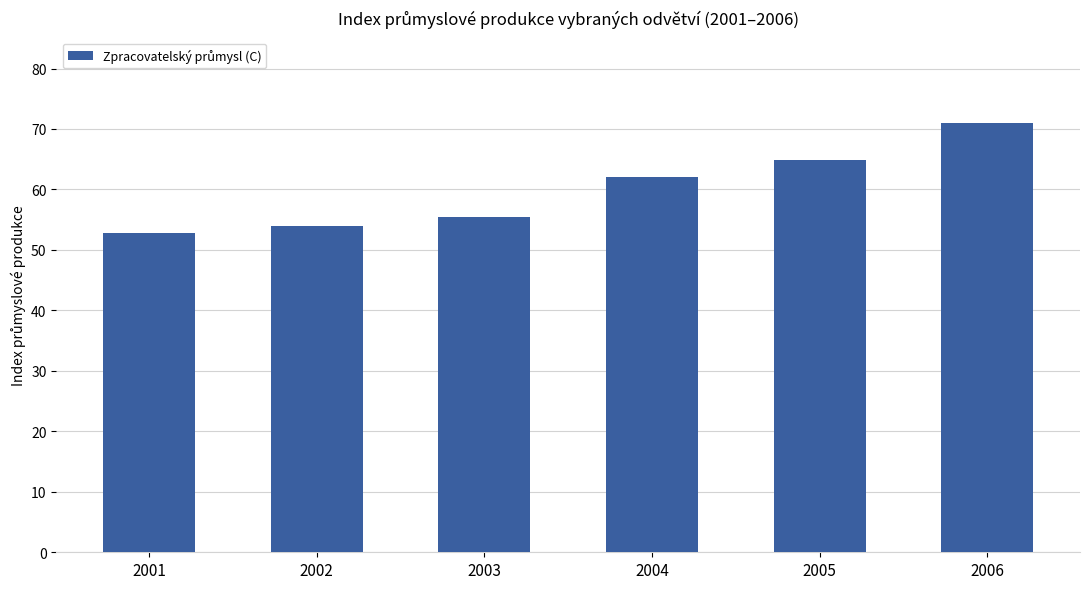

List the labels in order of value, largest first.

2006, 2005, 2004, 2003, 2002, 2001